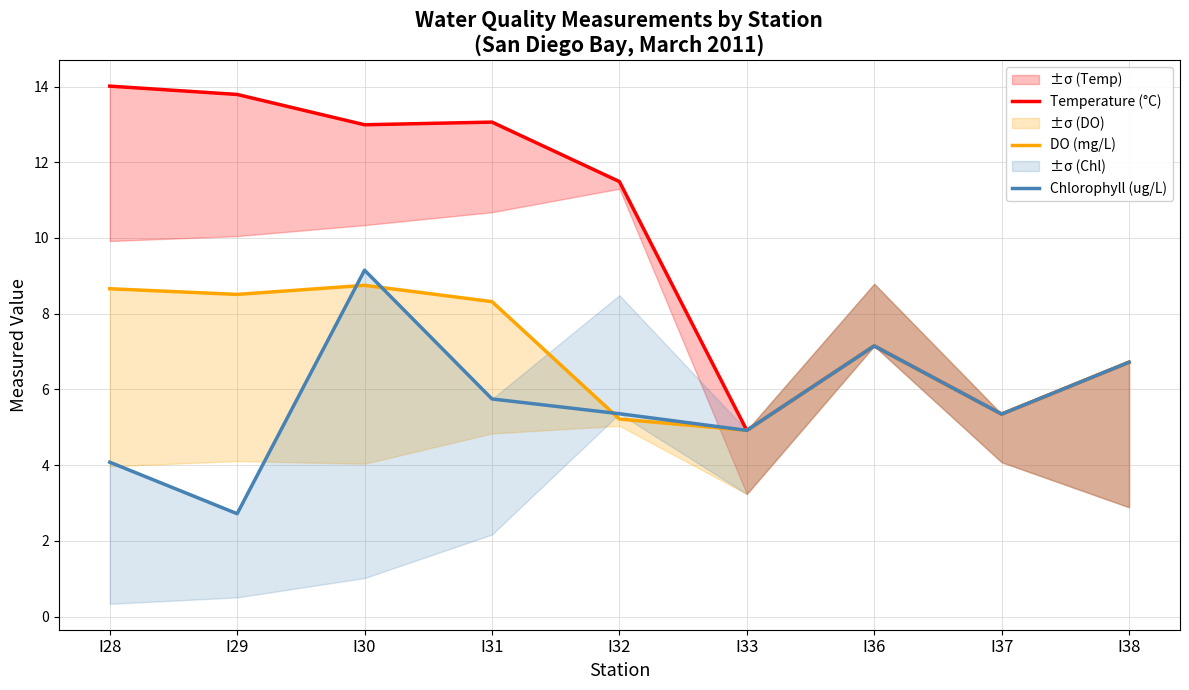

What is the difference between the DO (mg/L) values at I28 and I31?

0.3